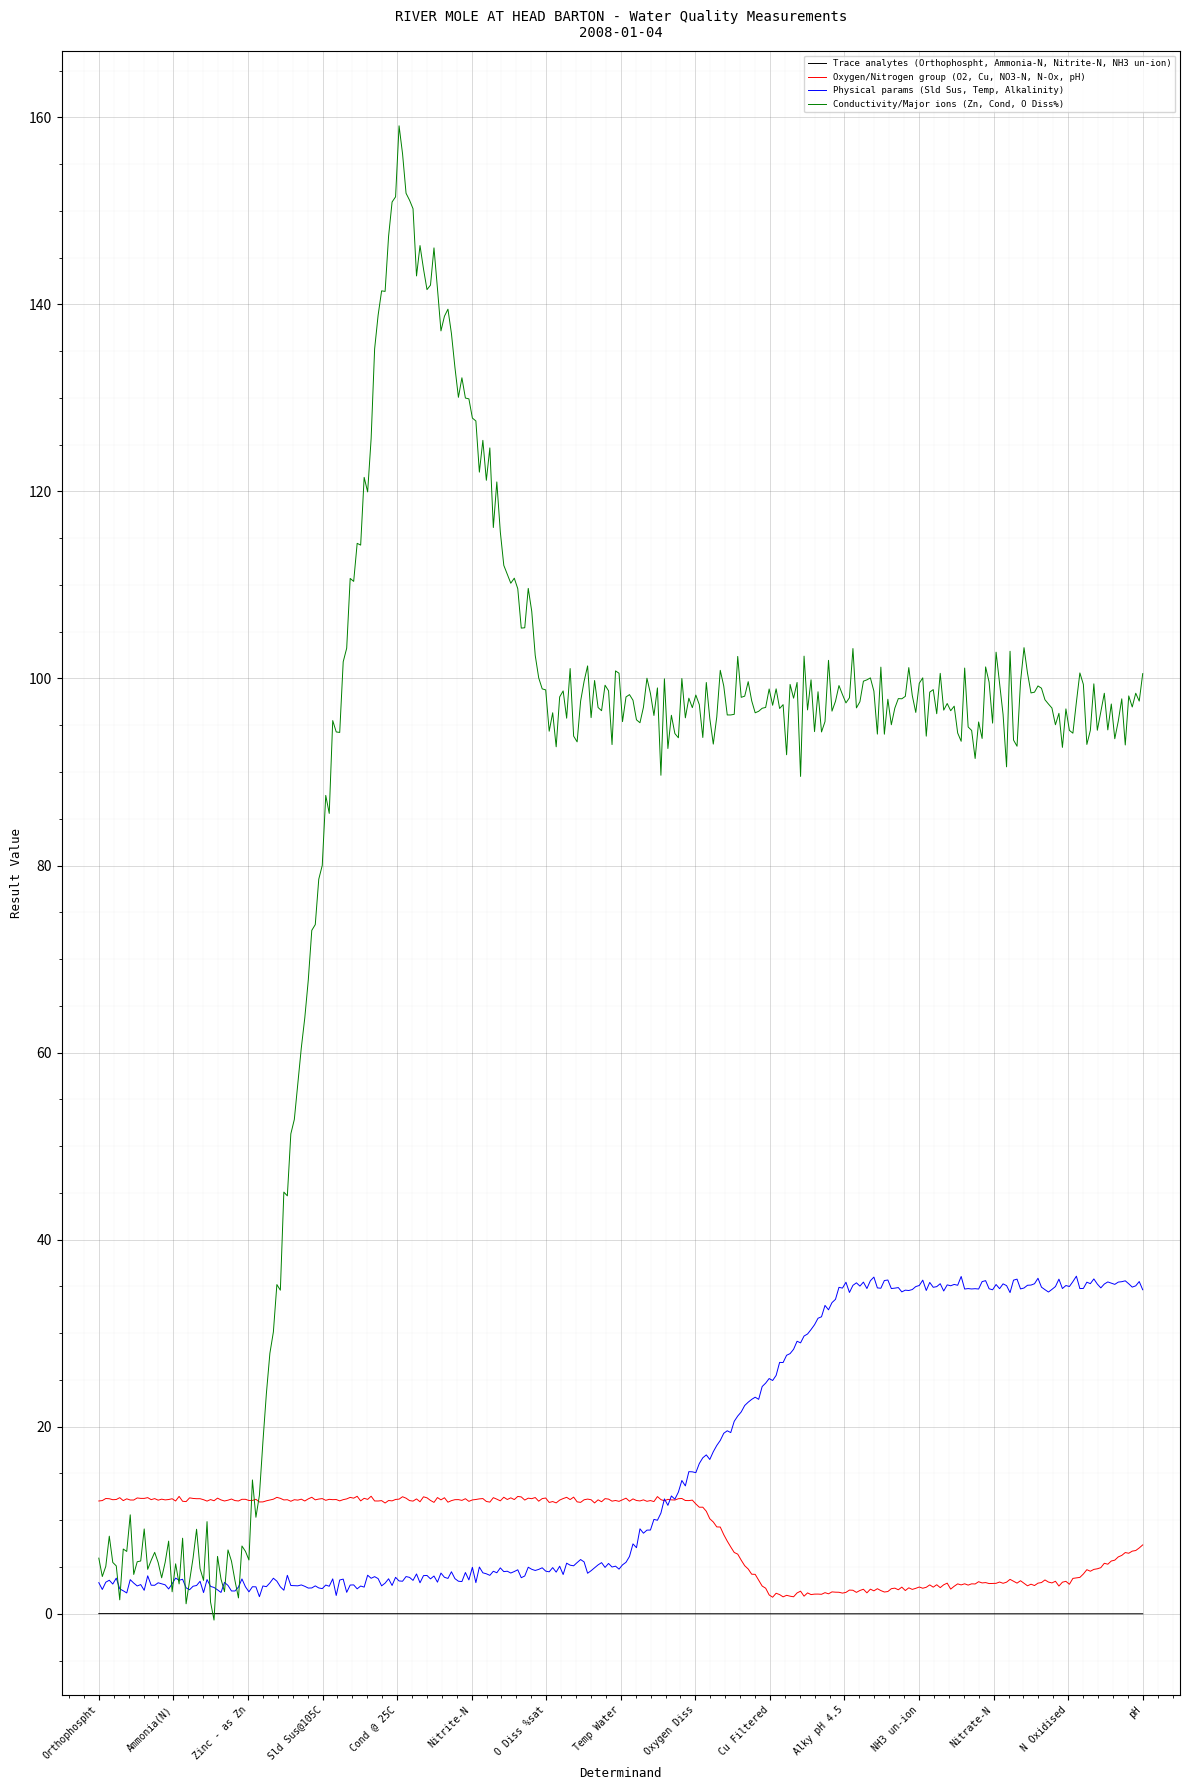

Which series has the widest spread of values?

Conductivity/Major ions (Zn, Cond, O Diss%)